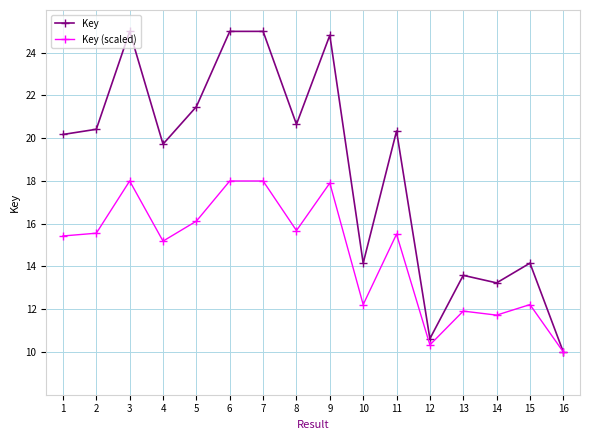

What is the sum of the Key (scaled) values at 9 and 2?

33.5